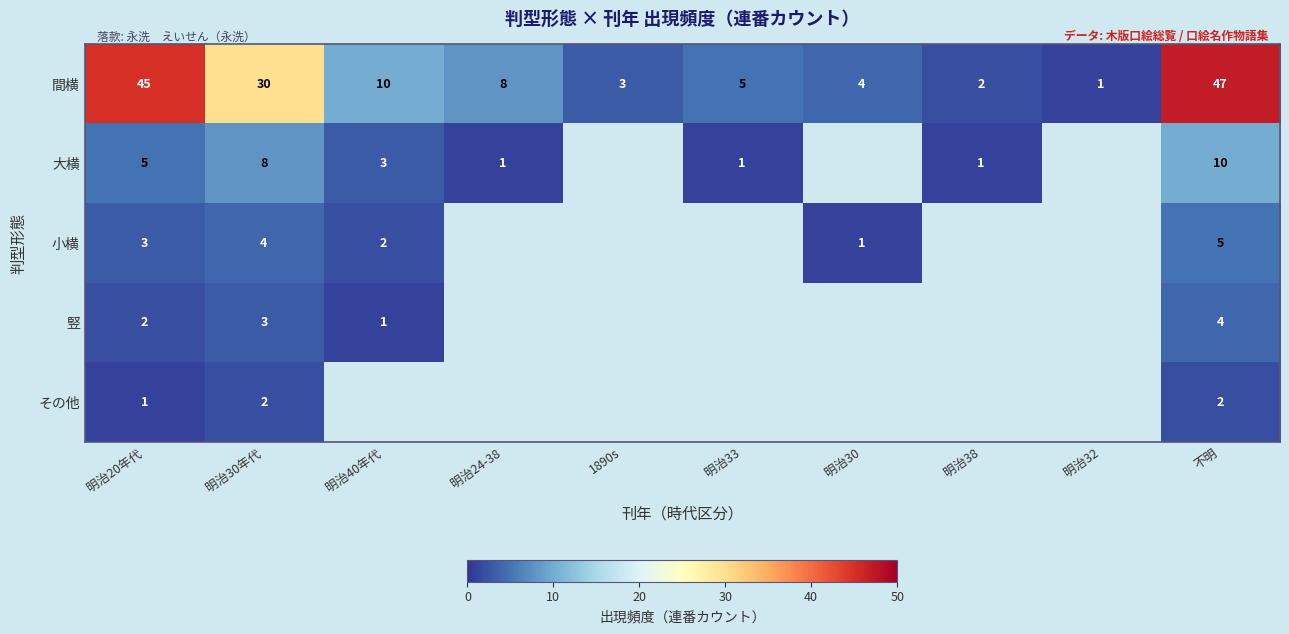

At which label does 間横 first exceed 8?

明治20年代